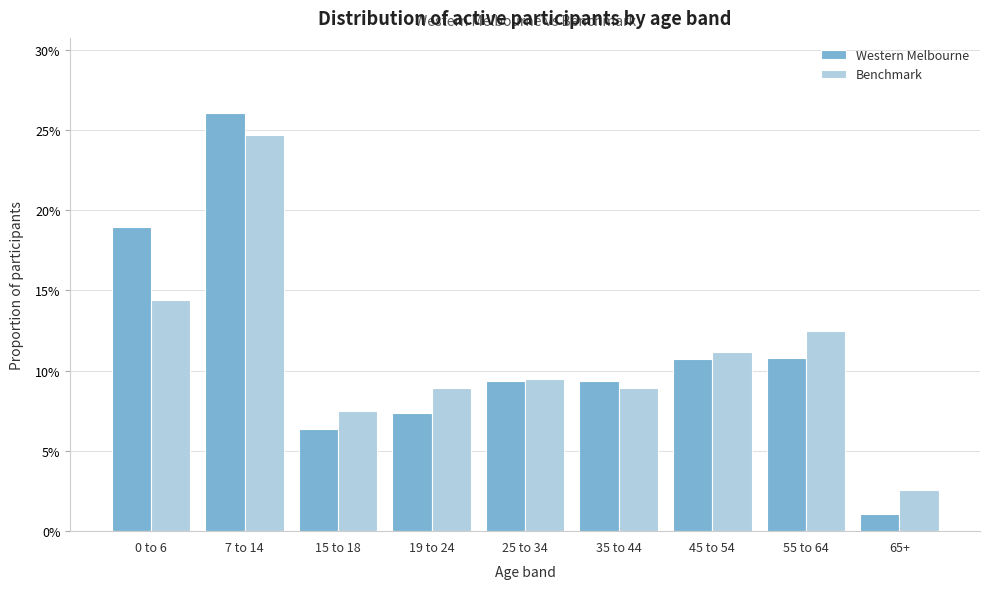

What are all the series names shown in the legend?

Western Melbourne, Benchmark